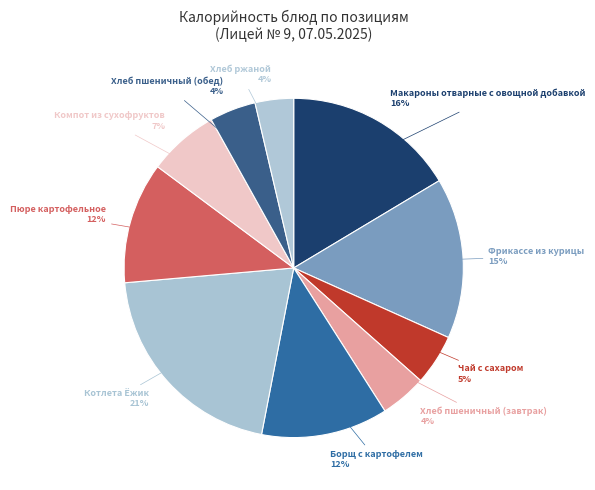

What percentage is the Хлеб ржаной slice, to the nearest percent?

4%